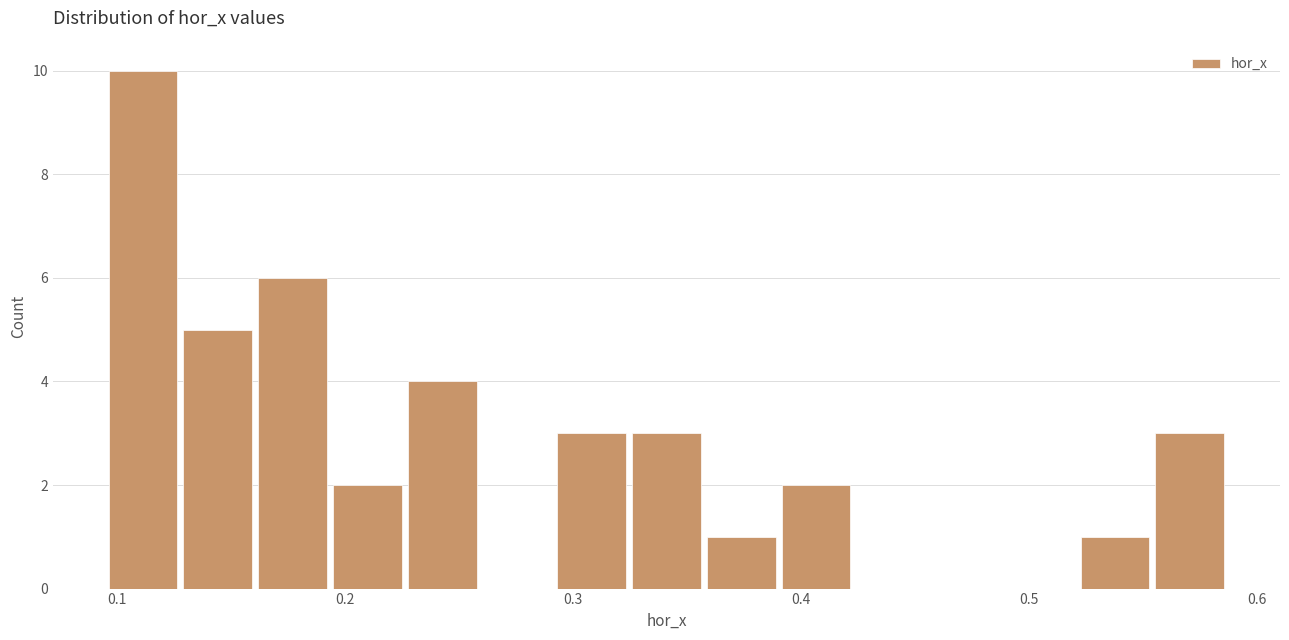

Read against the x-axis, roughly where is the centre of the tallest bar?

0.11